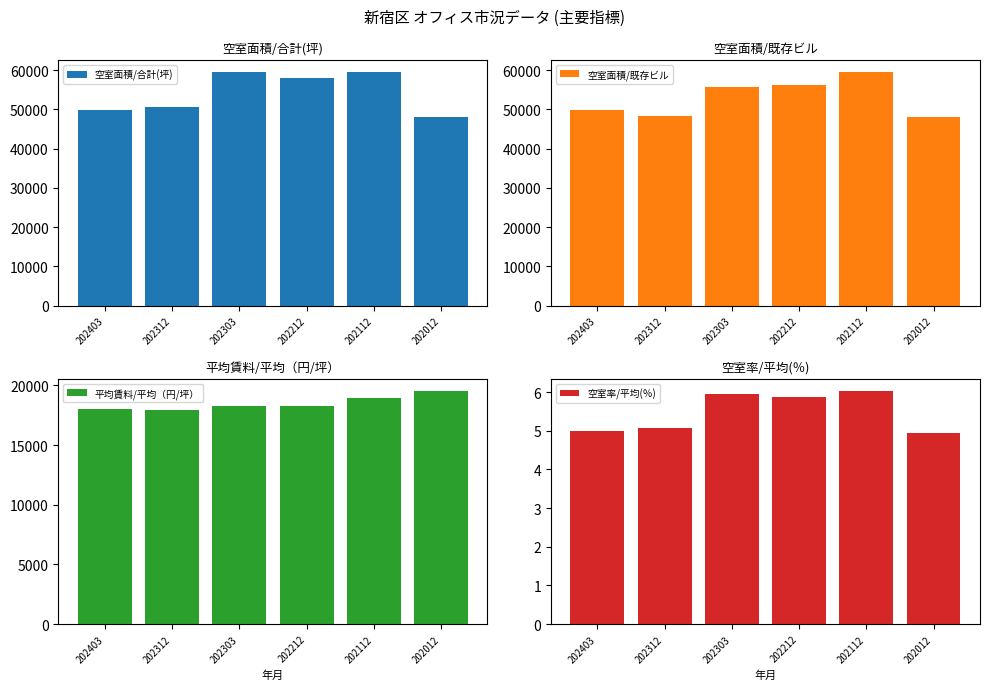

What is the sum of all 空室率/平均(％) values?

32.9